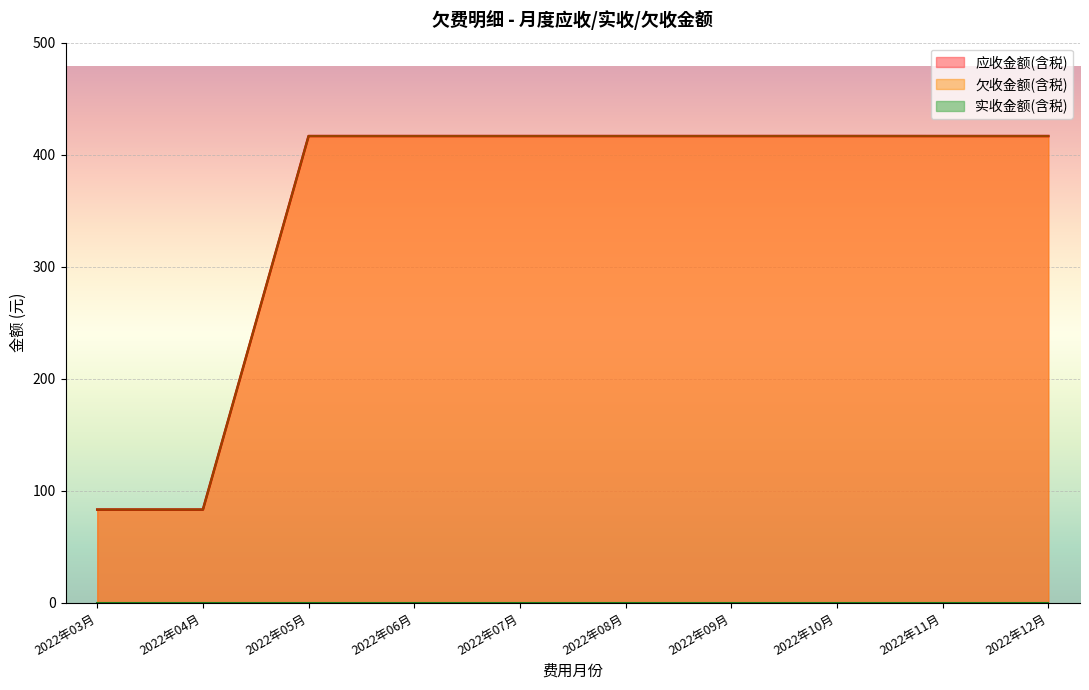

True or false: 欠收金额(含税) has more than 1 interior local peaks.

False